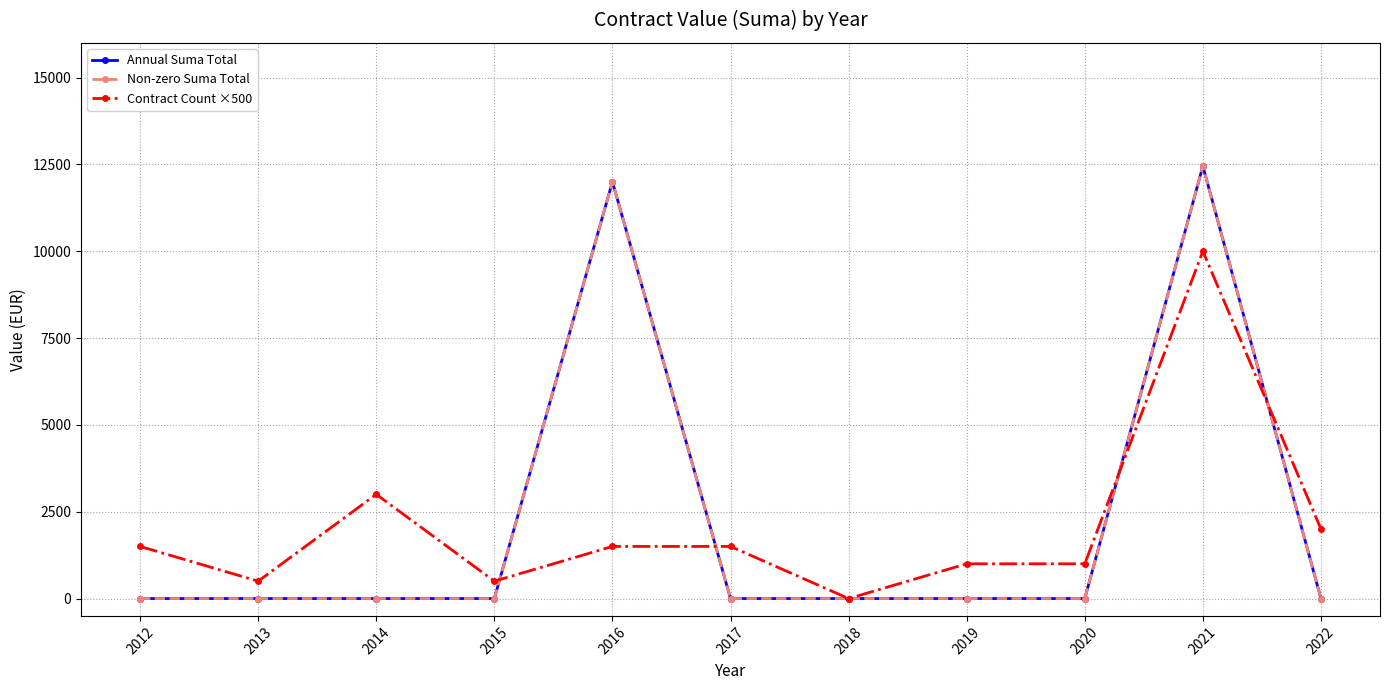

Is this an area chart (filled region under the line)?

No